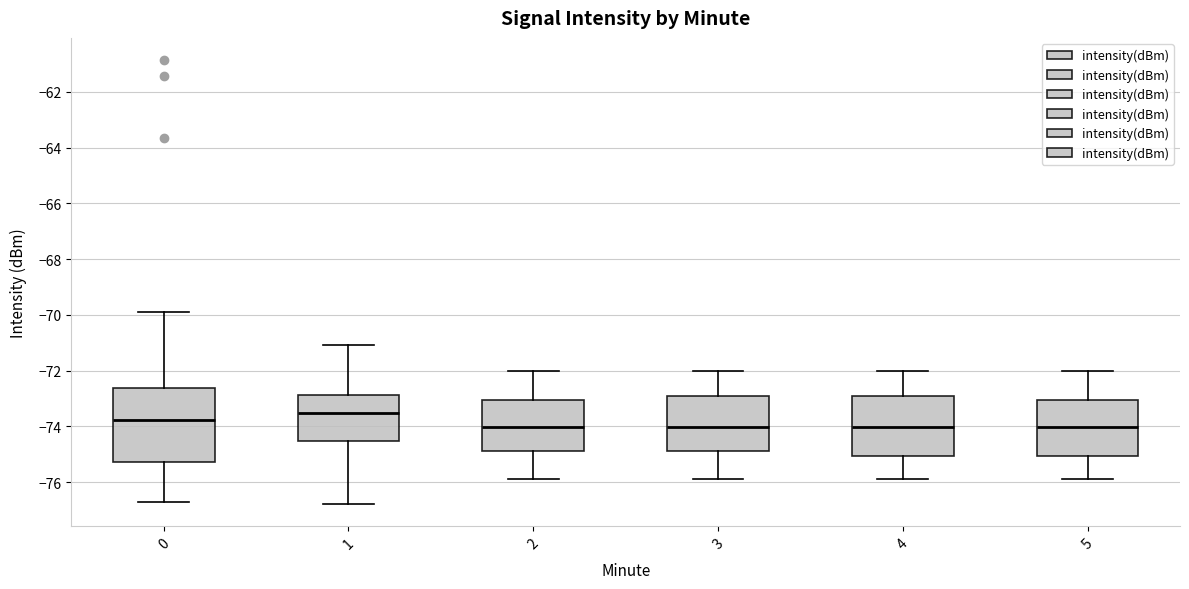

Comparing the boxes themselves (not the whiskers), which one is the tallest?

0